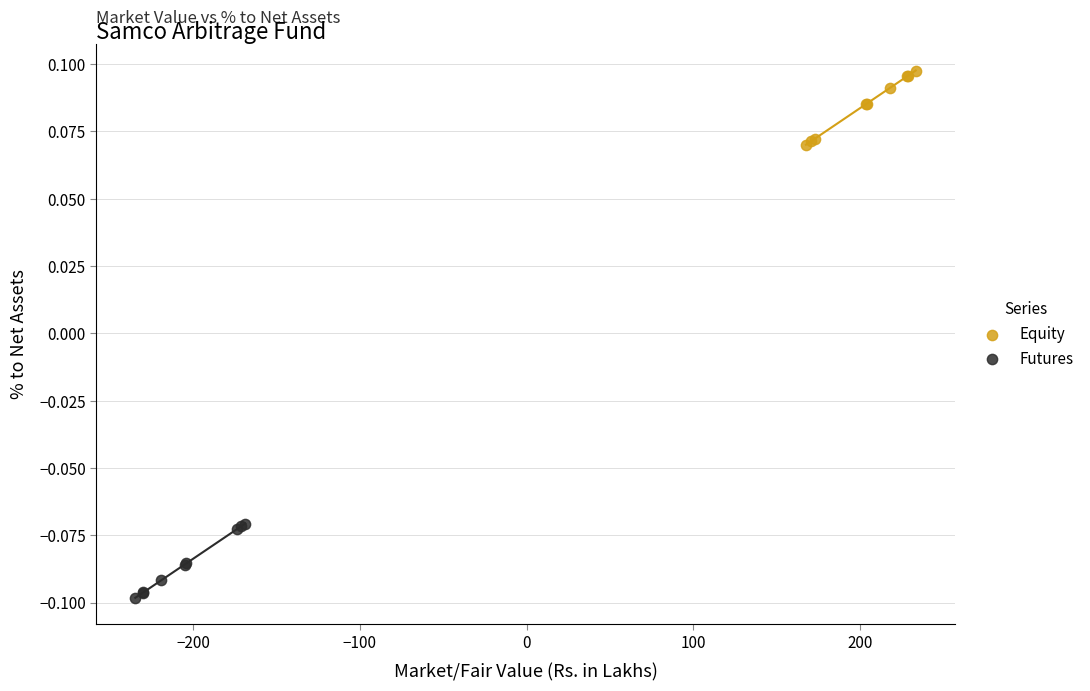

Which series reaches the maximum Y coordinate?

Equity